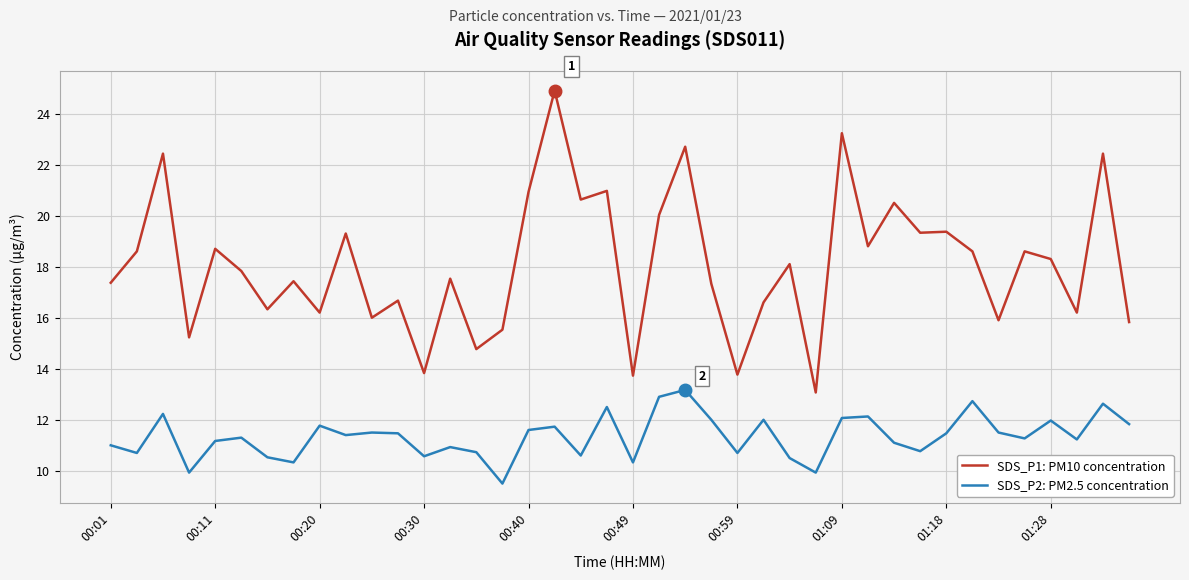

Which series has the largest range (max minus min)?

SDS_P1: PM10 concentration